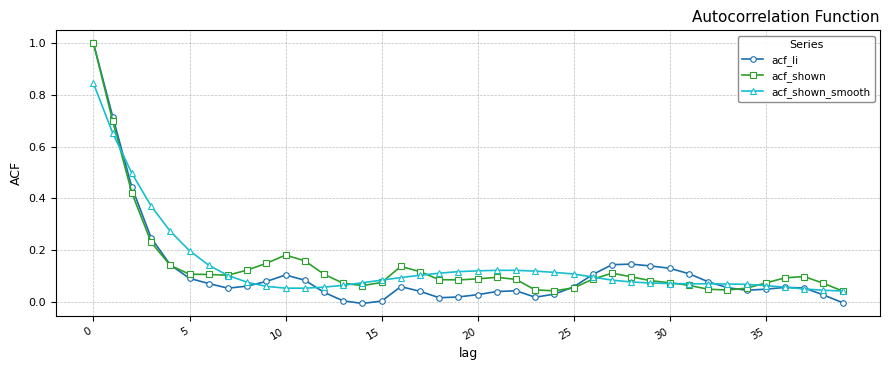

True or false: acf_li has more than 1 interior local peaks.

True